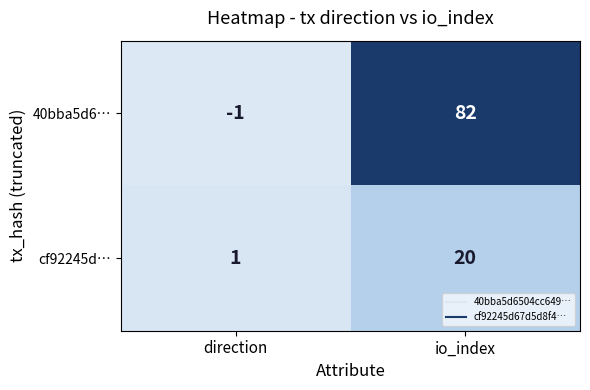

What is the approximate value of cf92245d… at io_index, to the nearest 10?

20